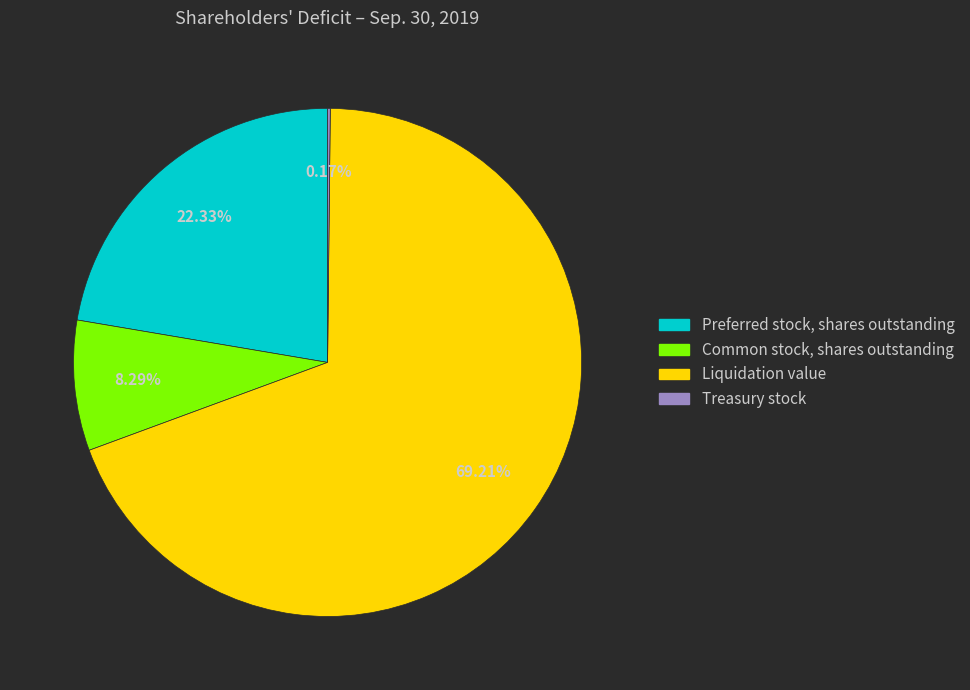

Which category has the biggest portion of the pie?

Liquidation value